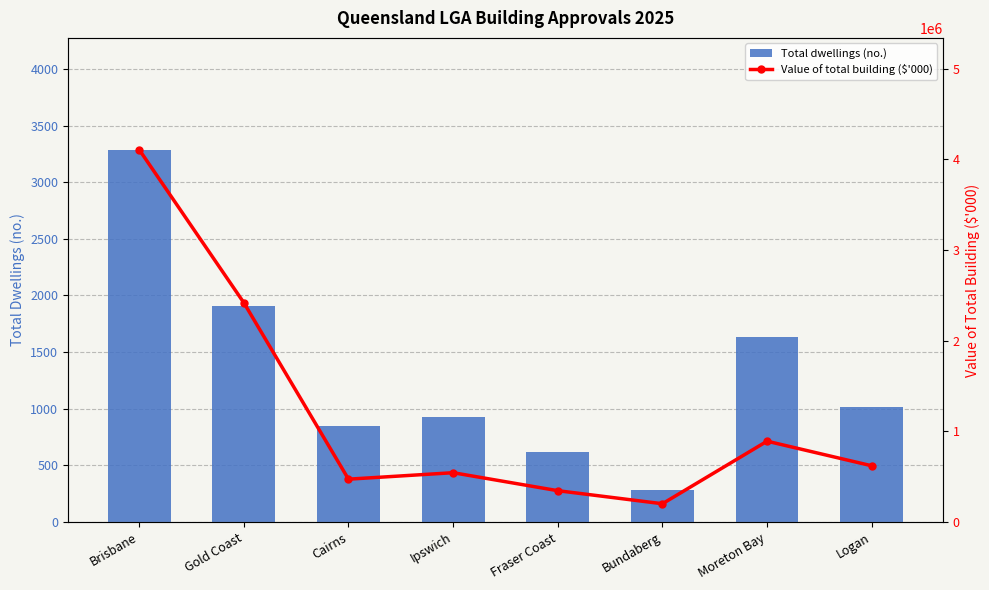

Between Moreton Bay and Gold Coast, which is larger?

Gold Coast